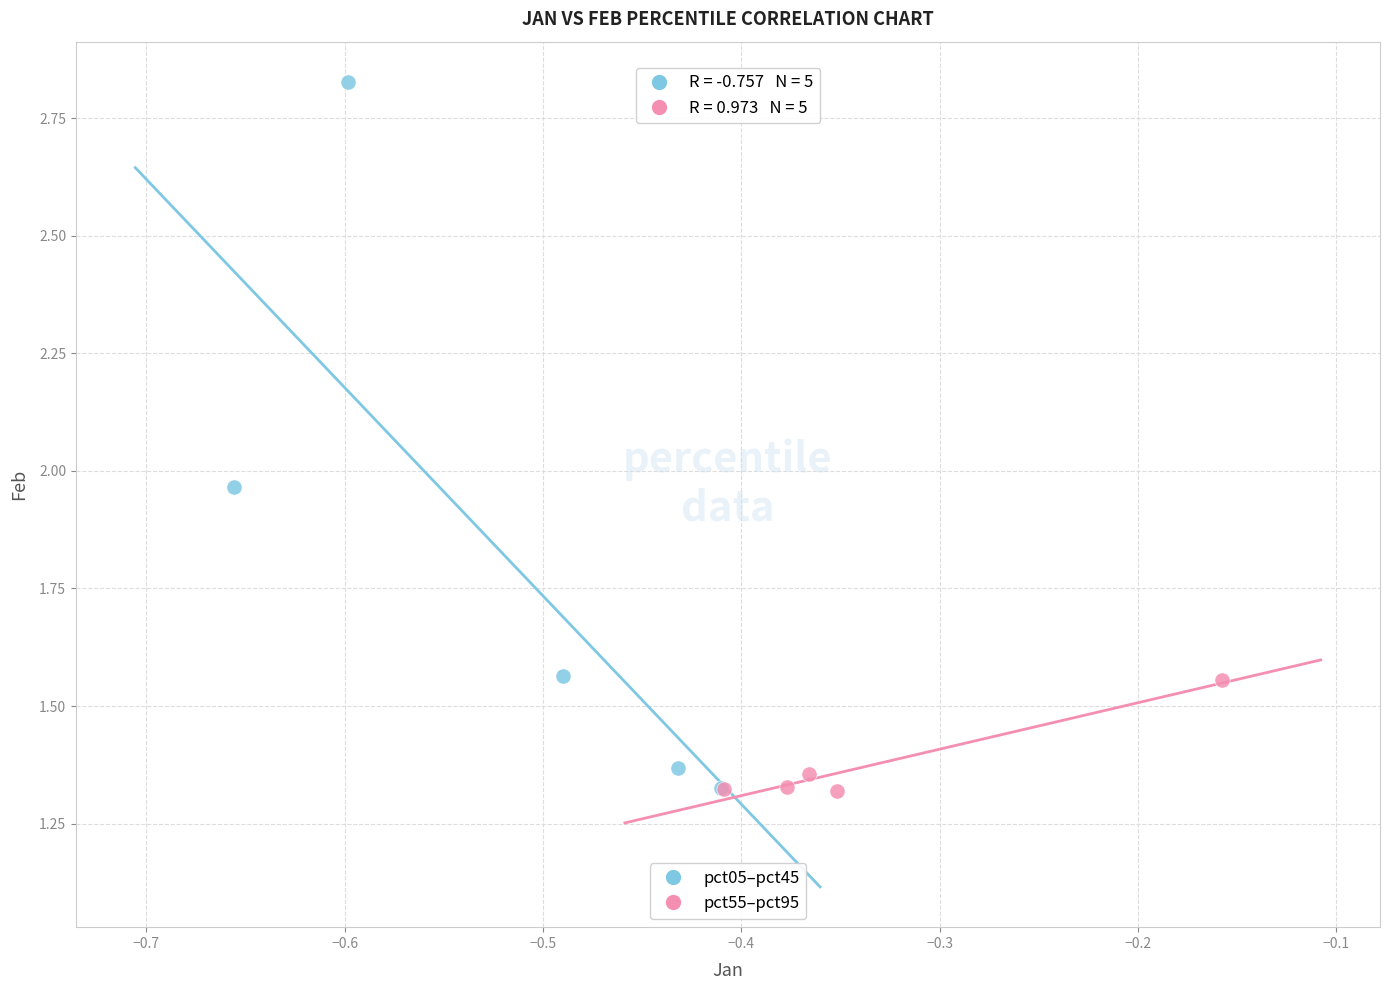

Which series contains the highest Y value?

pct05–pct45